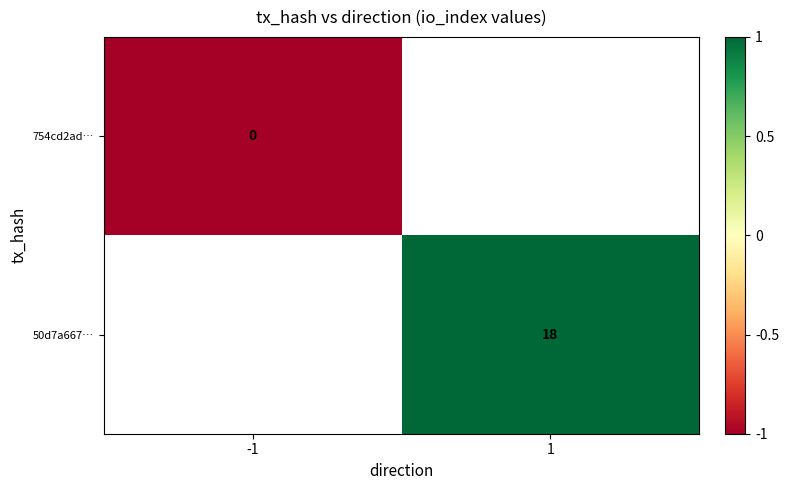

What is the smallest value displayed?

-1.0